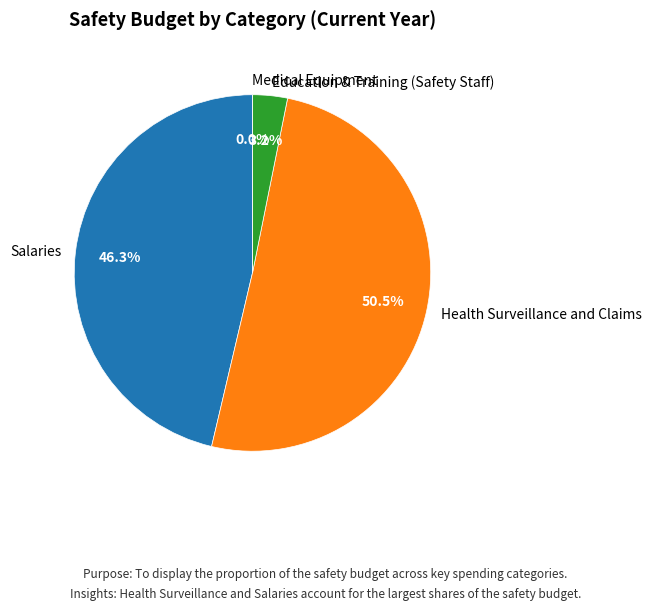

How many slices are in this pie chart?

4